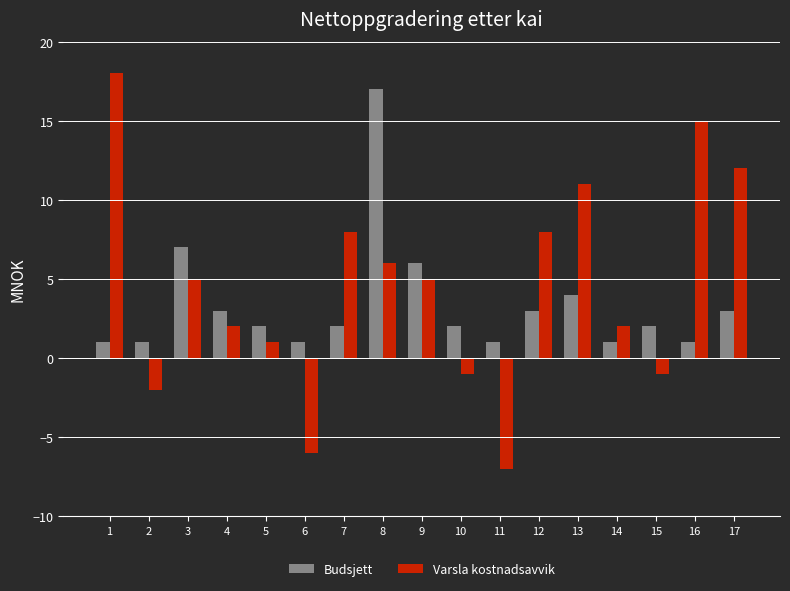

Where is Budsjett nearest to the value 9?

3